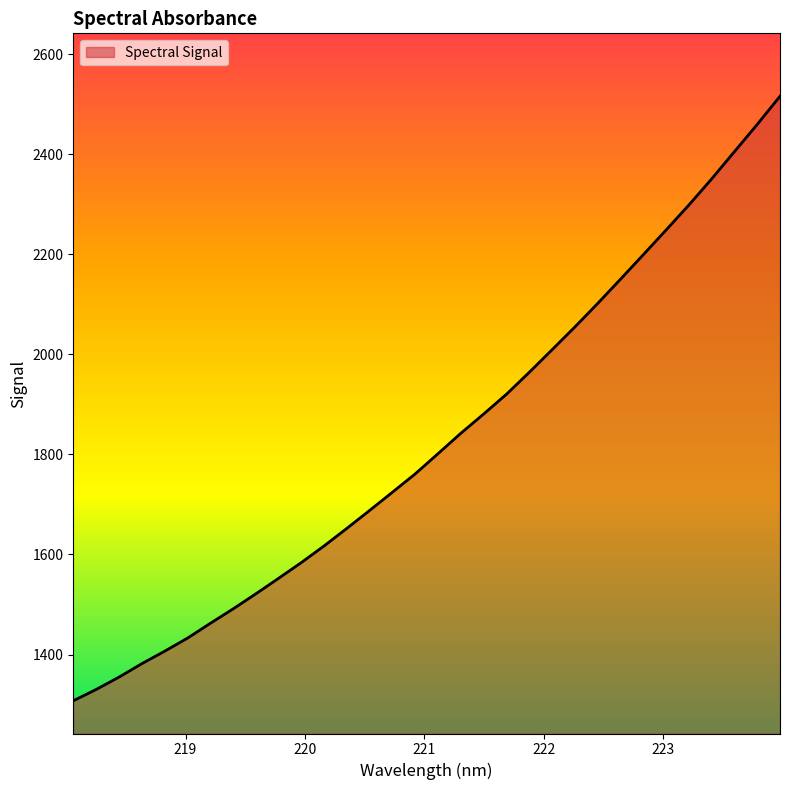

What is the greatest value displayed?

2516.0